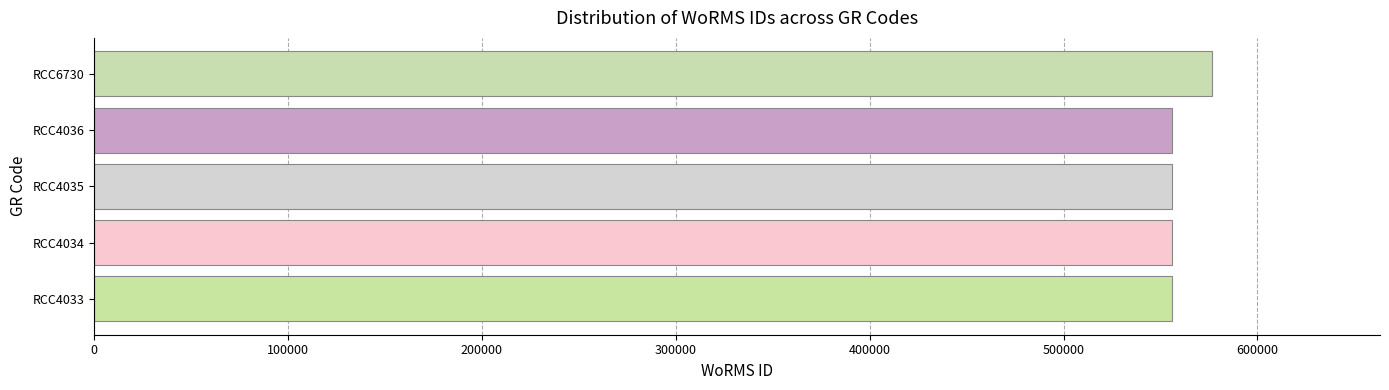

Between RCC6730 and RCC4034, which is larger?

RCC6730